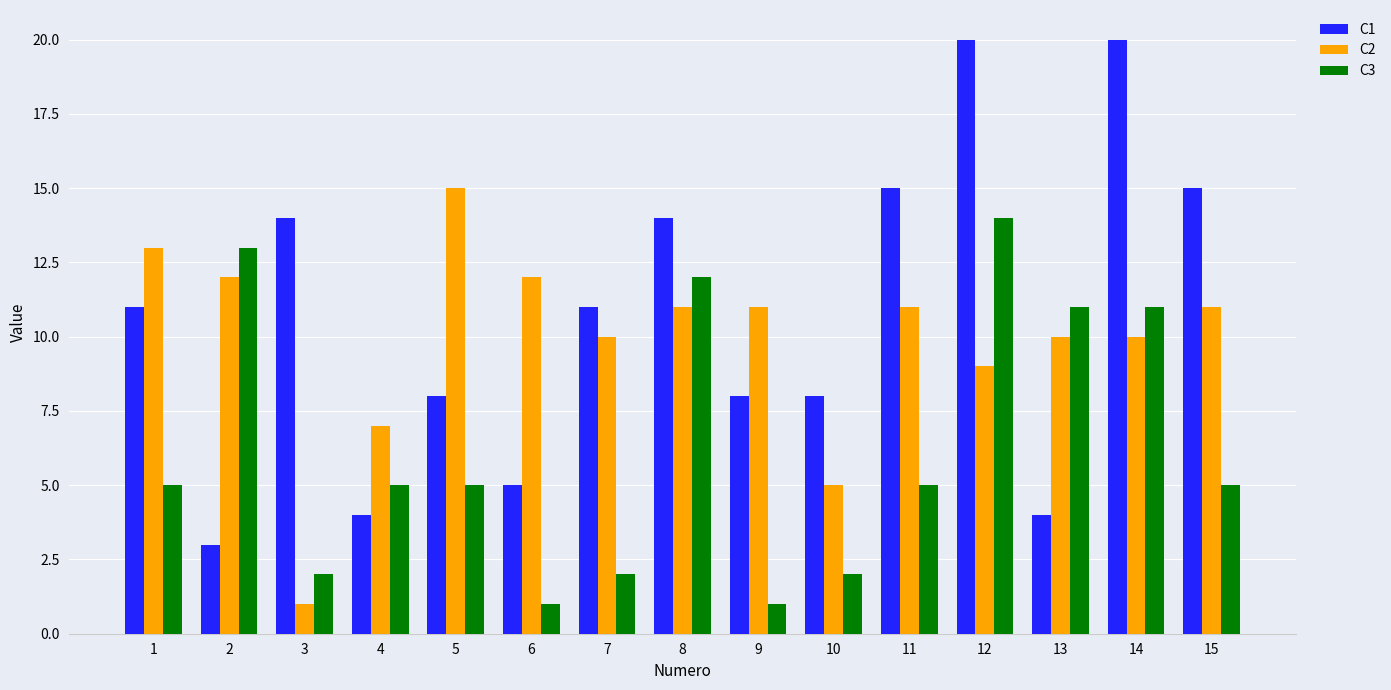

What are all the series names shown in the legend?

C1, C2, C3